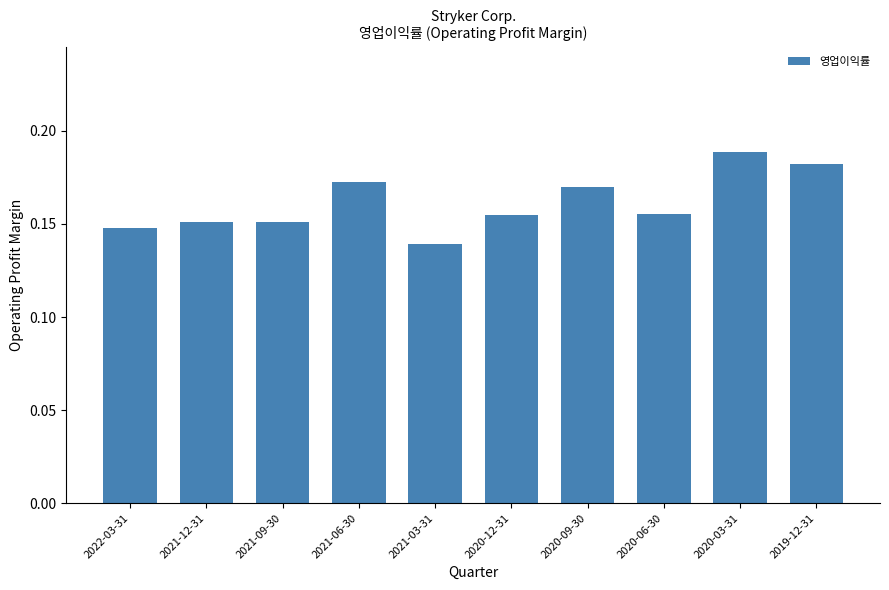

What is the sum of the values at 2020-03-31 and 2020-09-30?

0.4